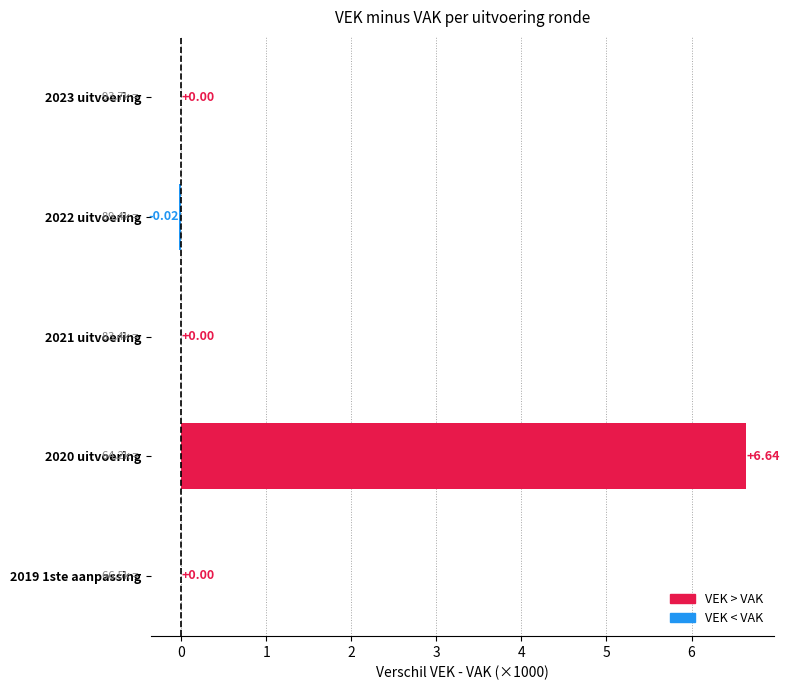

Between 2023 uitvoering and 2022 uitvoering, which is larger?

2023 uitvoering